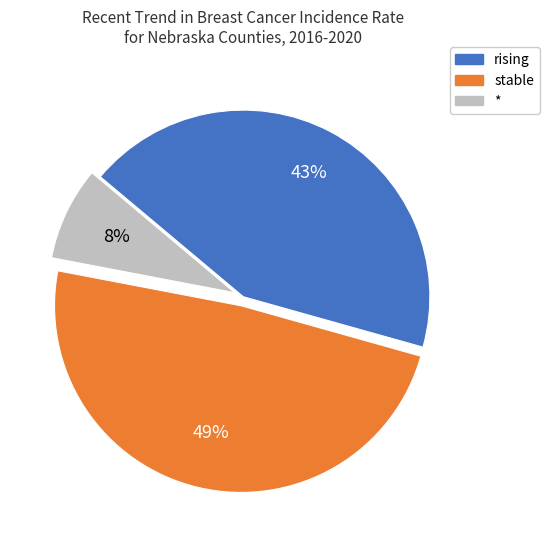

Is there a majority slice in this chart?

No